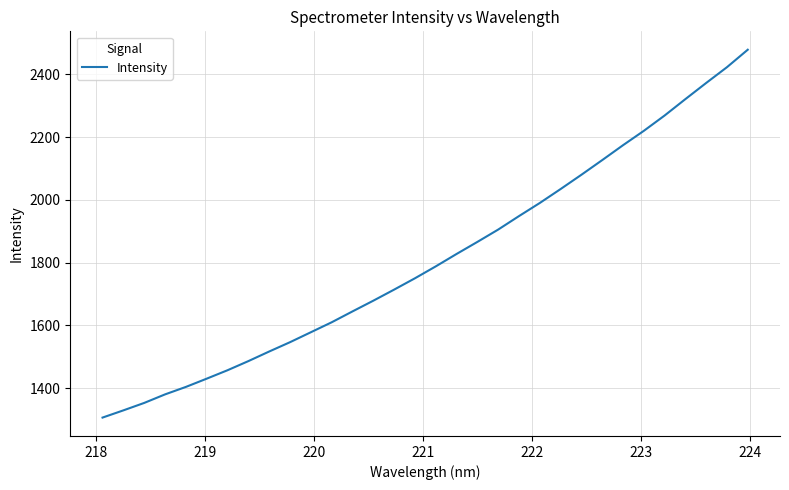

What is the difference between the maximum and minimum values?

1172.2